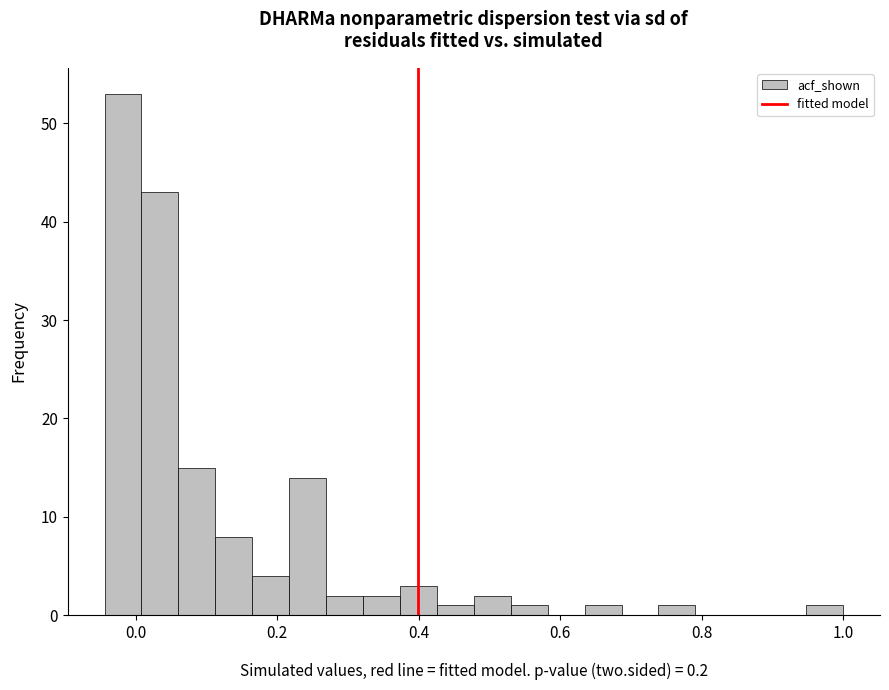

Read against the x-axis, roughly where is the centre of the tallest bar?

-0.02